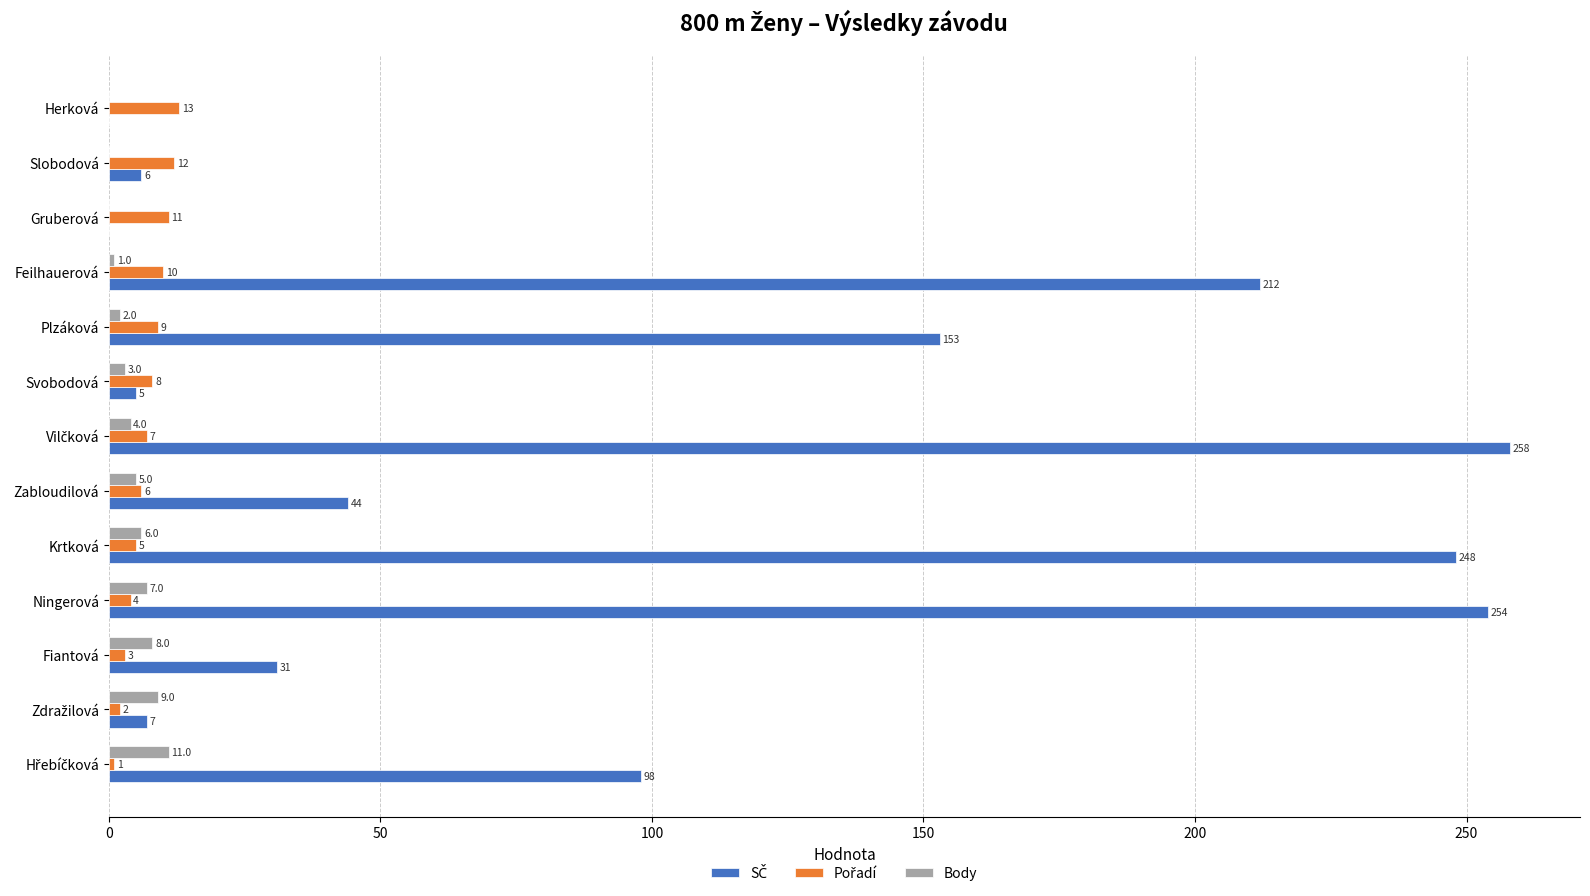

Is it true that Body equals 0 at Gruberová?

True